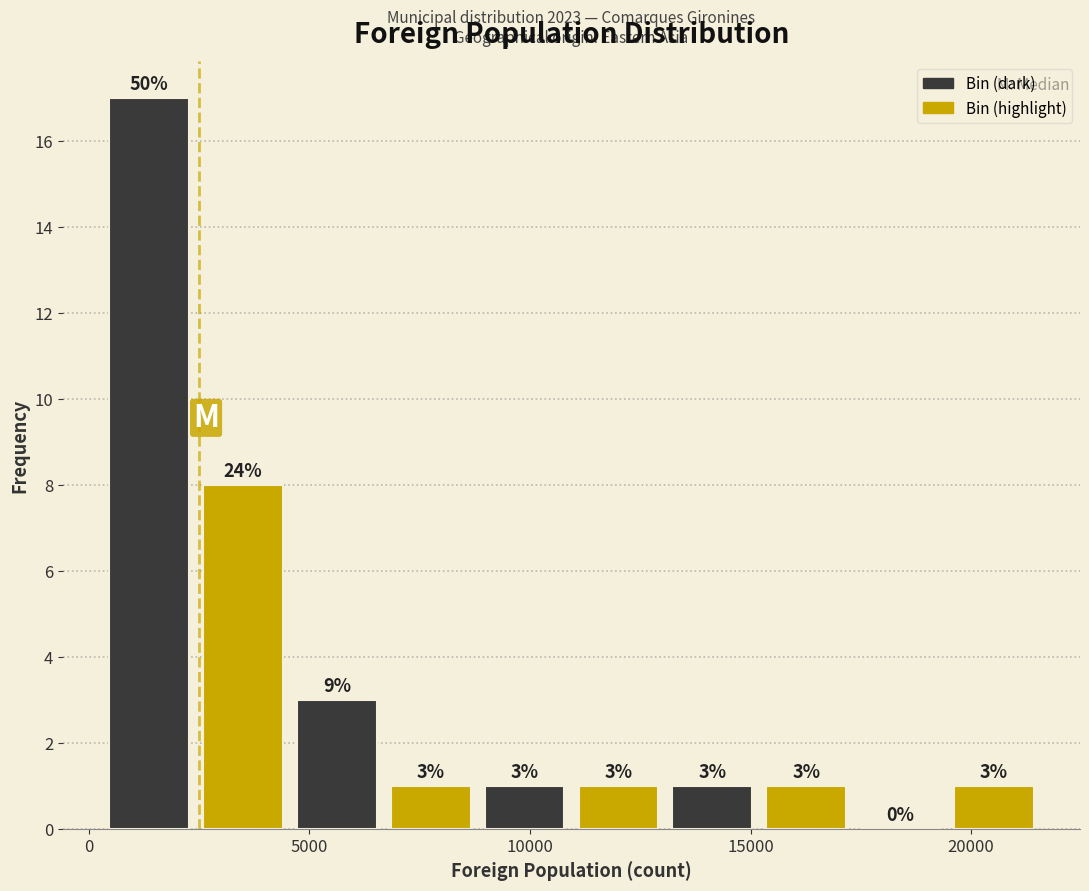

Over which range of the x-axis is the bar tallest?

500 to 2500